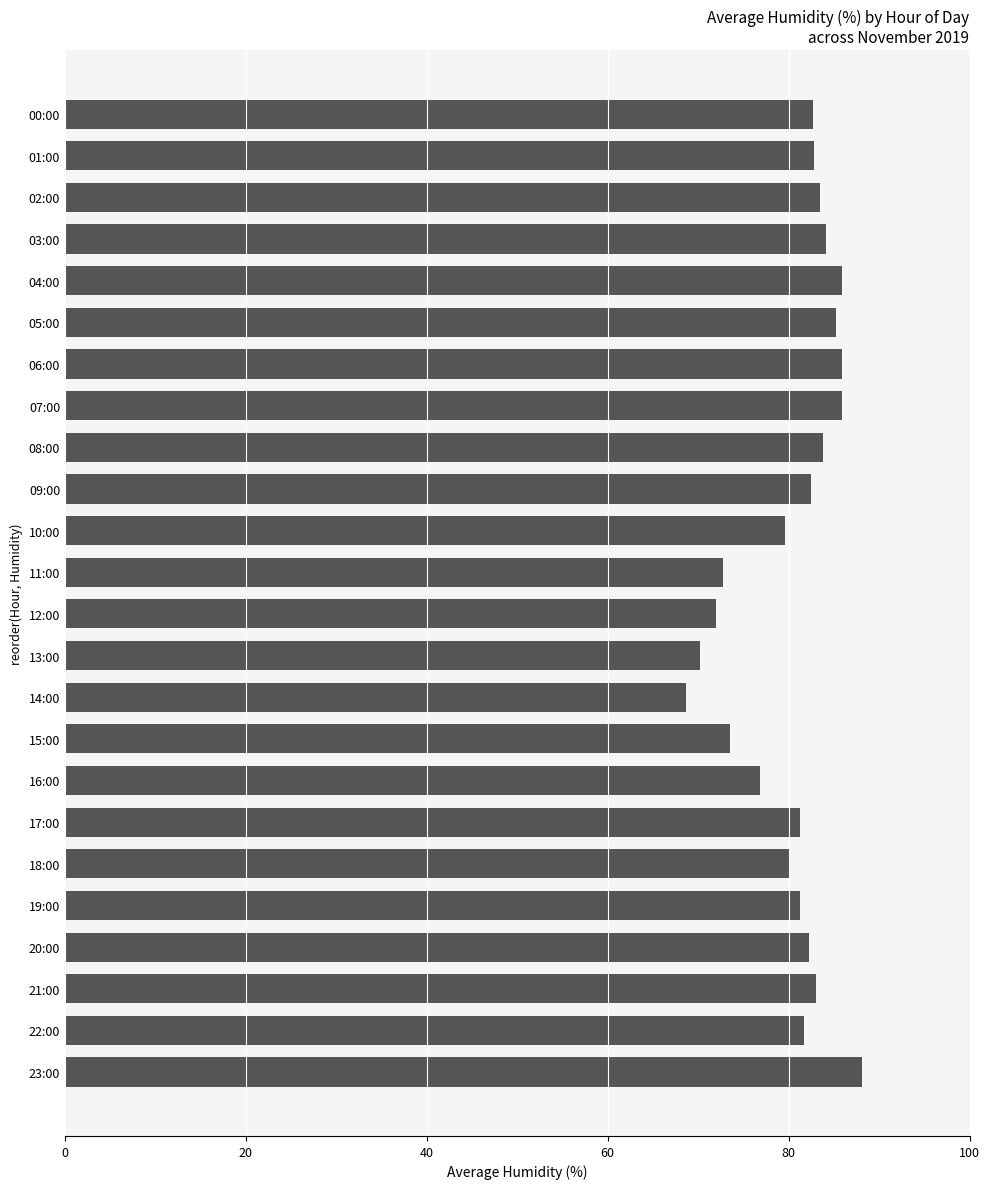

True or false: the data shows 80.1 at 18:00.

True